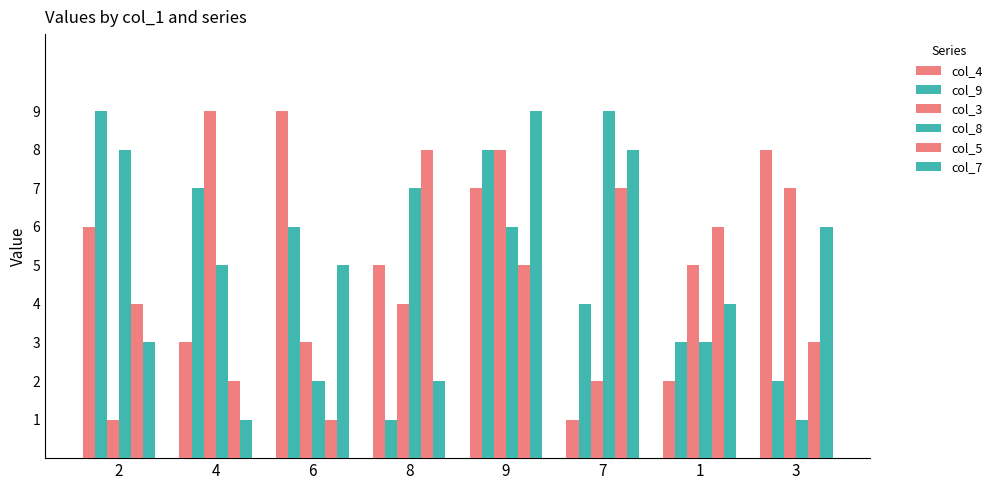

Which series has the widest spread of values?

col_4